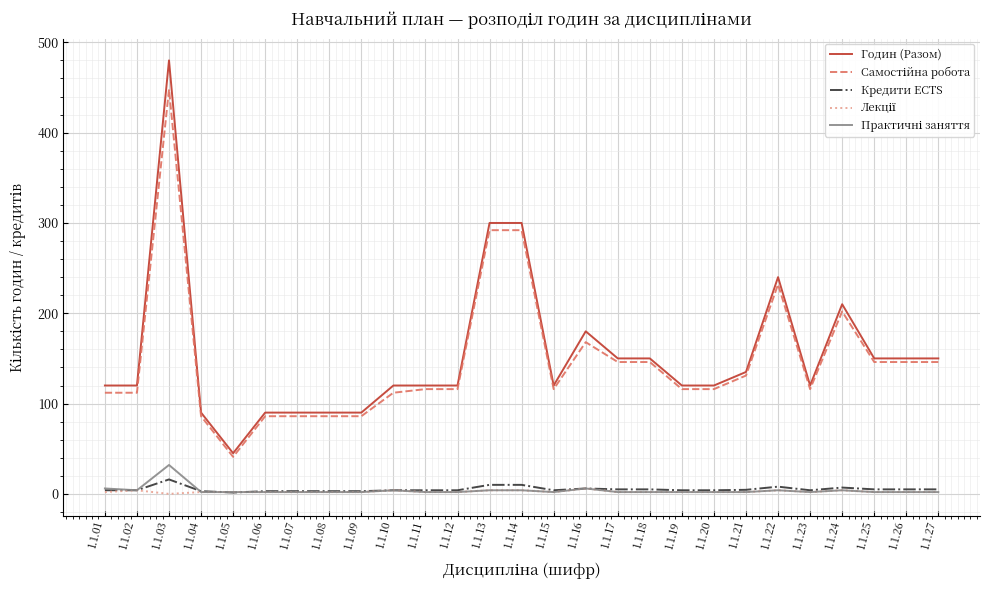

Is this an area chart (filled region under the line)?

No